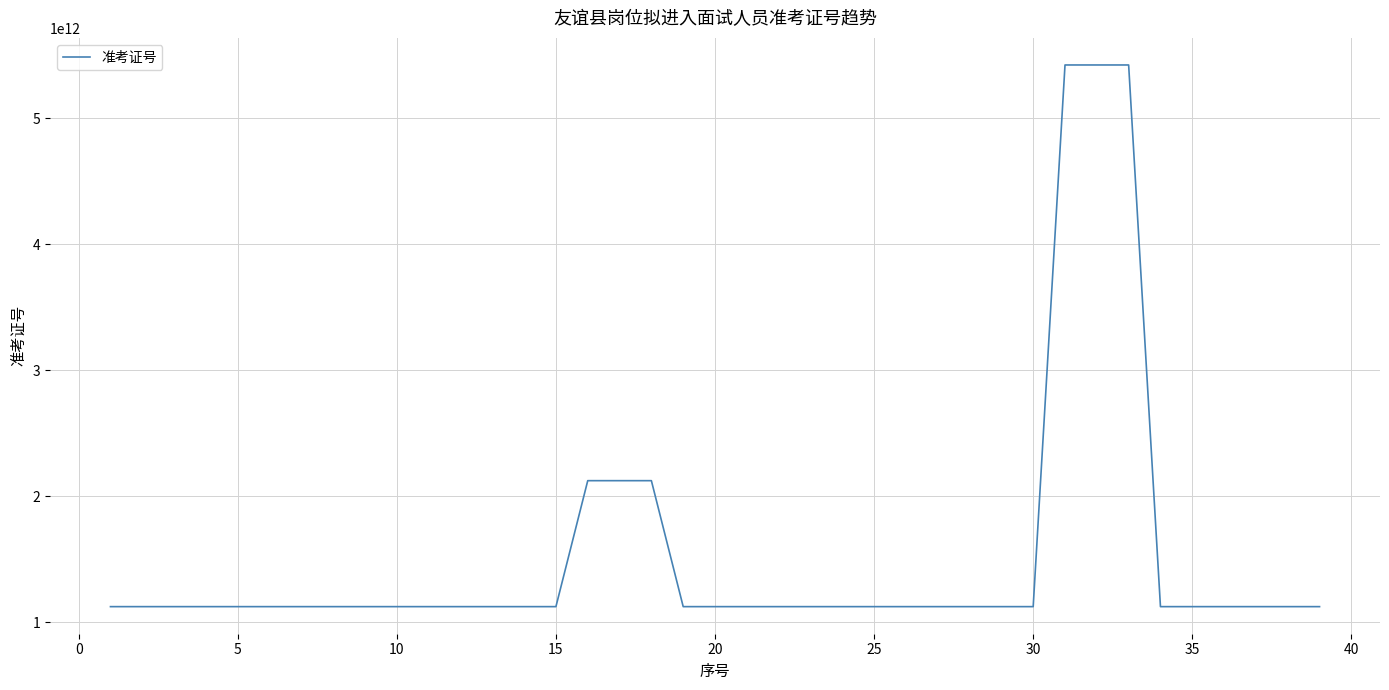

What is the difference between the maximum and minimum values?

4300000201278